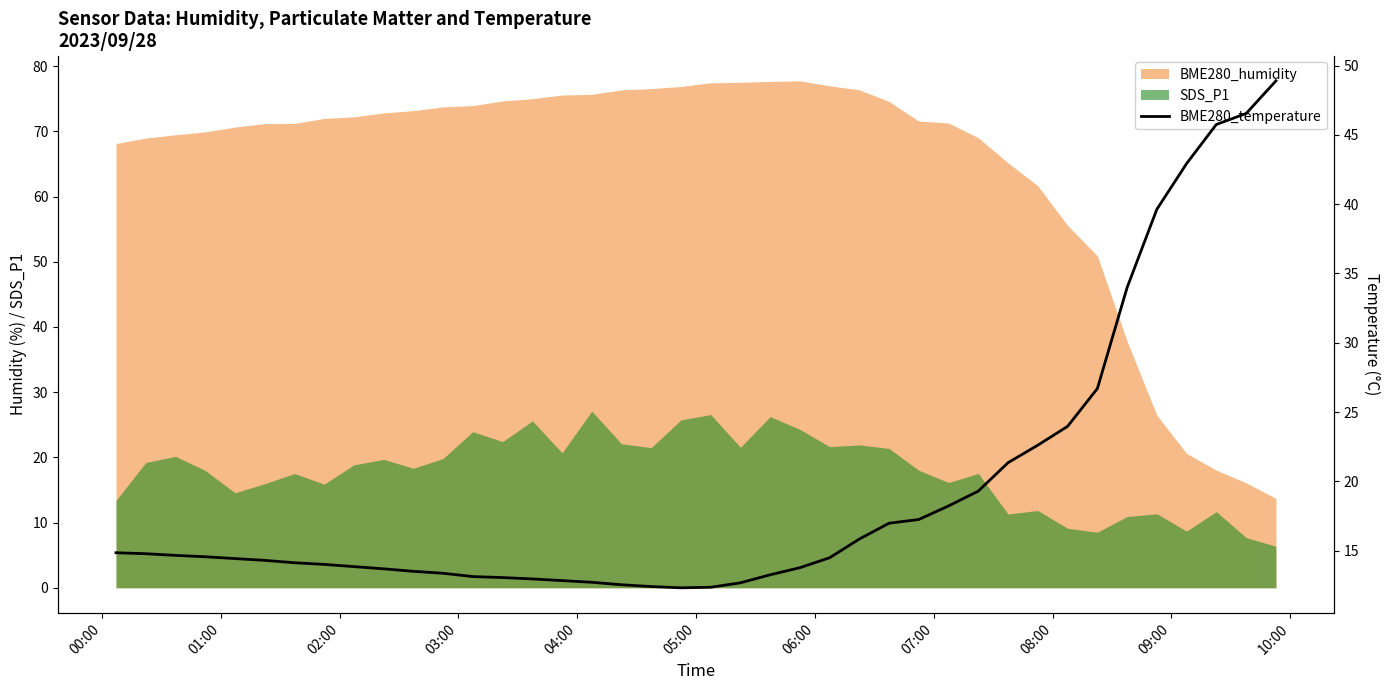

What is the greatest value displayed?

48.9